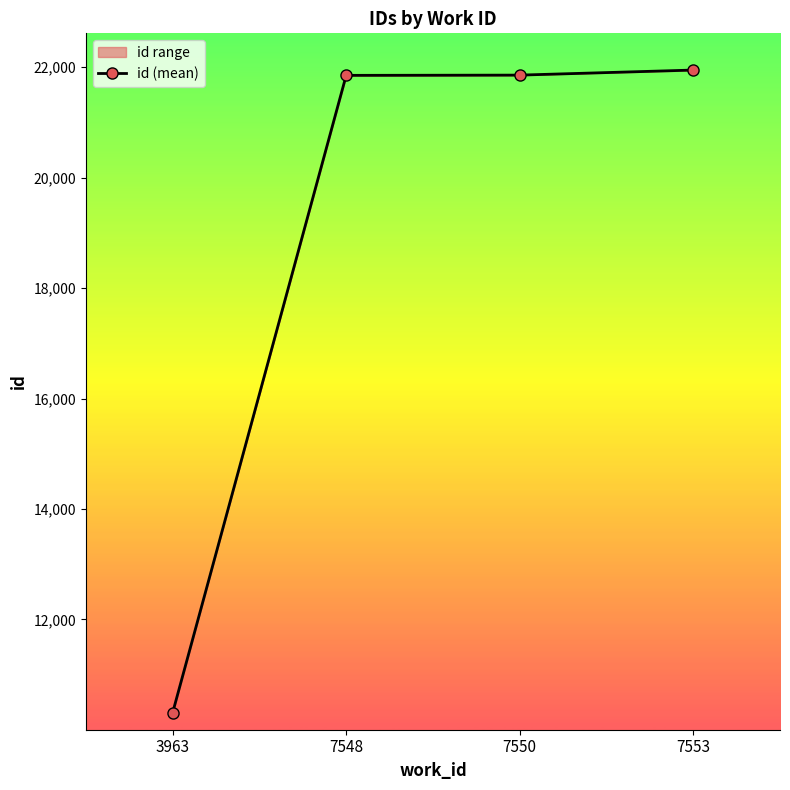

What is the difference between the values at 7550 and 3963?

11545.0